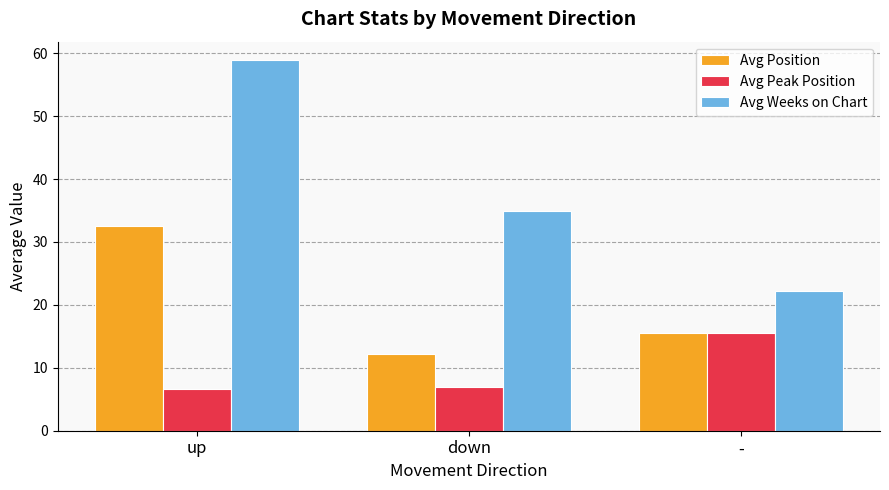

What is the total value across all series at up?

98.0